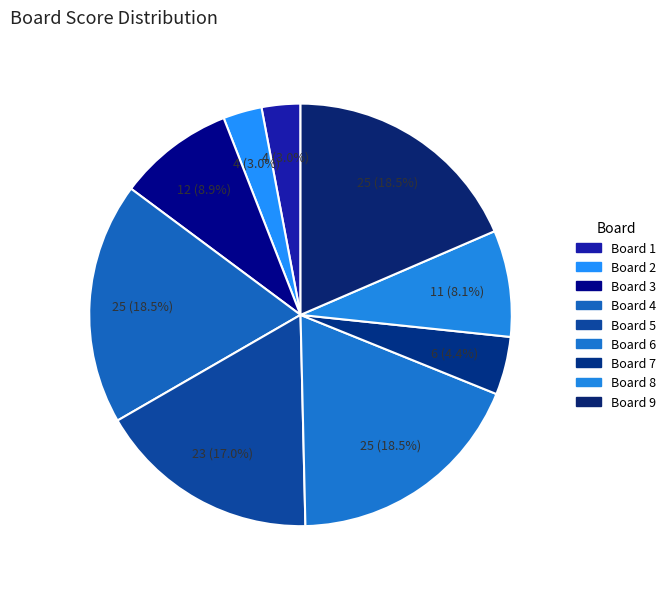

To the nearest percent, what is the difference between the largest and smallest slice percentages?

16%